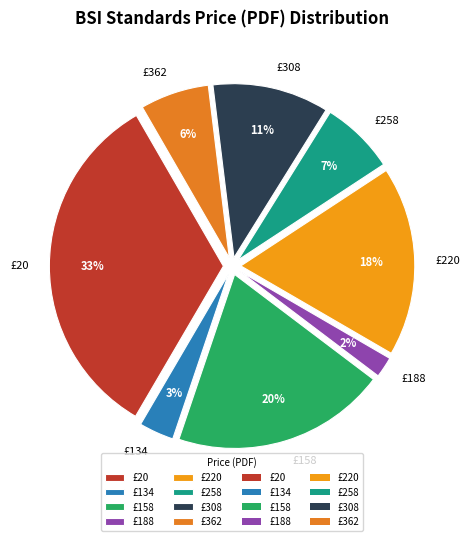

Between £20 and £362, which is larger?

£20